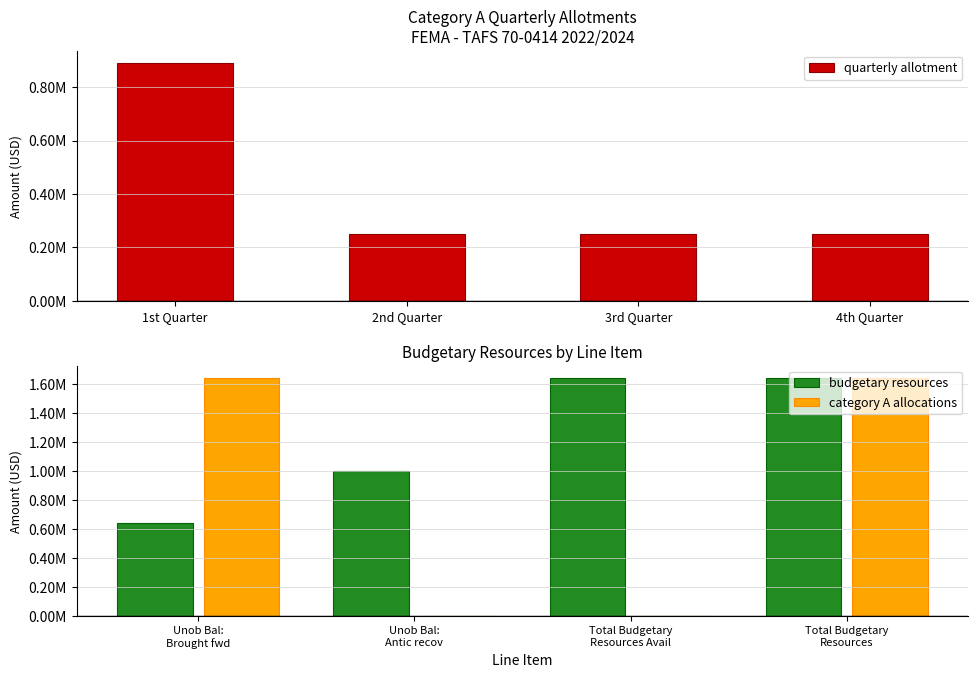

What is the difference between the second highest and minimum values in the budgetary resources series?

1000000